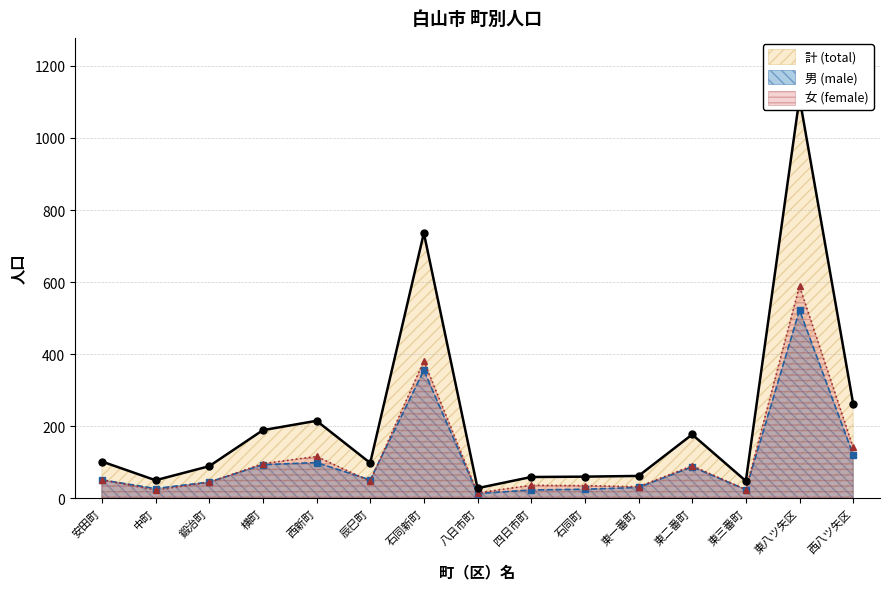

Reading left to right, what are all the values shown in this chart?

計 (total): 102	50	89	189	215	98	736	28	59	60	62	177	48	1111	262
男 (male): 51	27	45	93	99	51	355	13	23	25	30	87	24	522	121
女 (female): 51	23	44	96	116	47	381	15	36	35	32	90	24	589	141